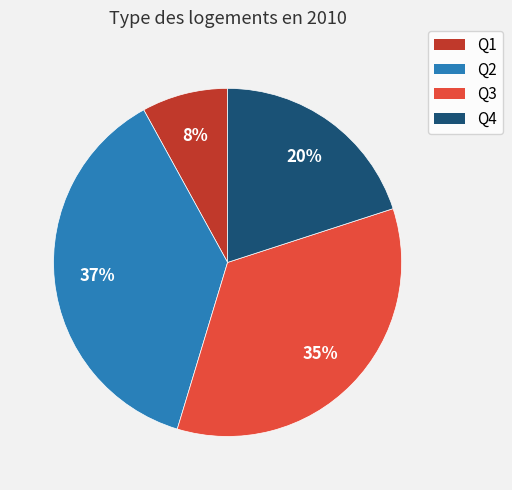

Is there any slice that represents more than half of the pie?

No